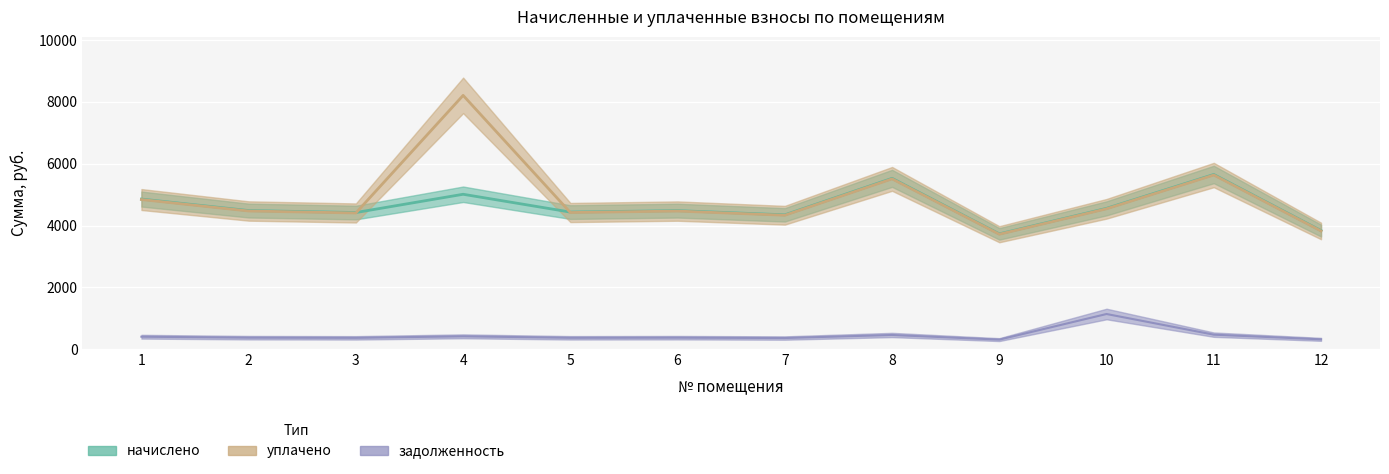

Which category has the lowest value in the задолженность series?

9